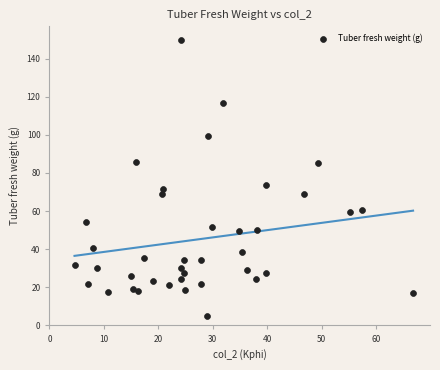

What is the range of Y values (max minus min)?

144.8